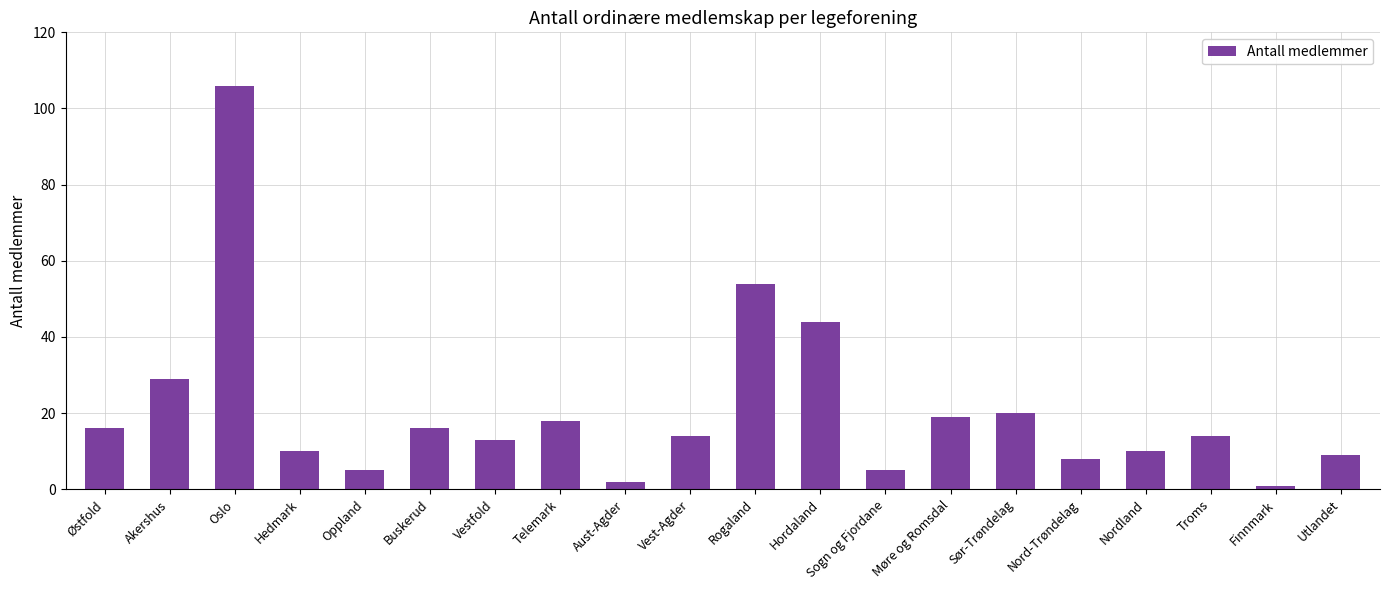

Reading left to right, extract all data points from this chart.

Østfold=16	Akershus=29	Oslo=106	Hedmark=10	Oppland=5	Buskerud=16	Vestfold=13	Telemark=18	Aust-Agder=2	Vest-Agder=14	Rogaland=54	Hordaland=44	Sogn og Fjordane=5	Møre og Romsdal=19	Sør-Trøndelag=20	Nord-Trøndelag=8	Nordland=10	Troms=14	Finnmark=1	Utlandet=9